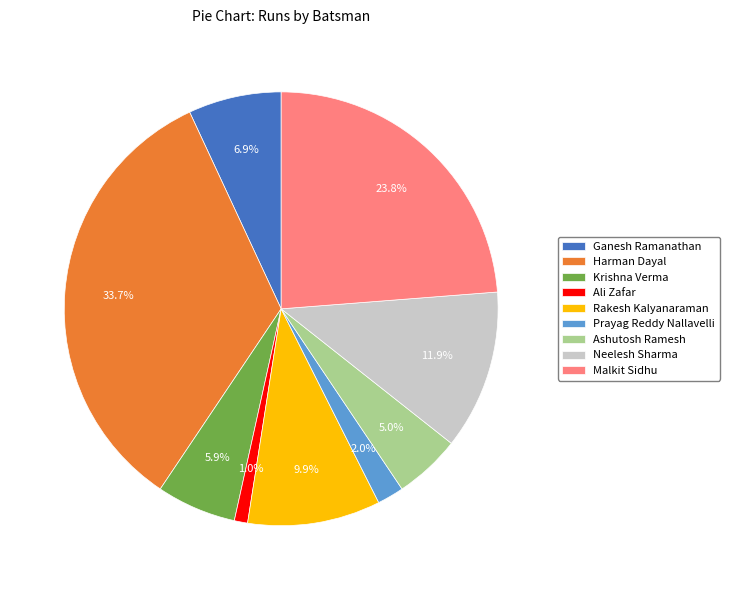

To the nearest percent, what portion does Harman Dayal represent?

34%